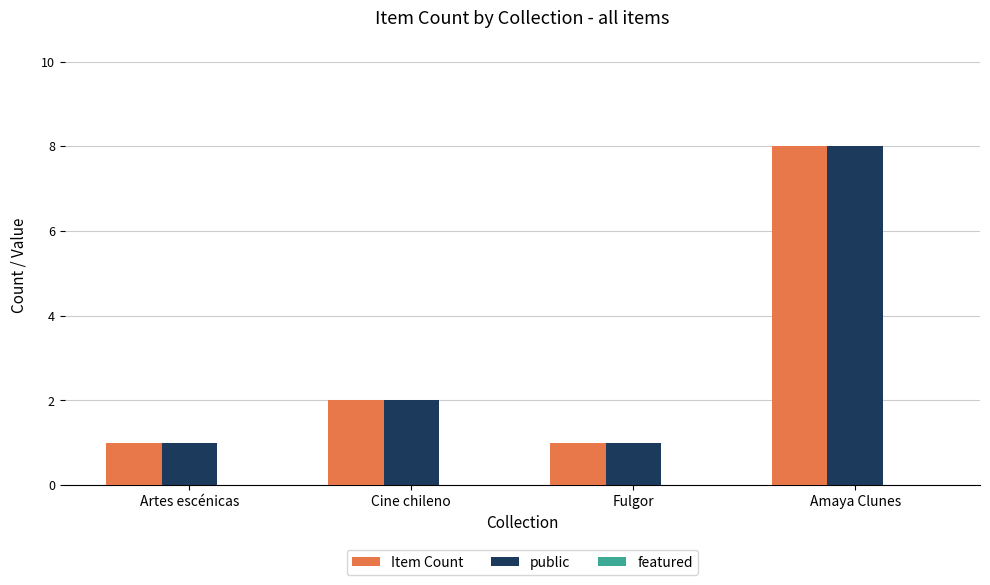

Does the chart contain any negative values?

No